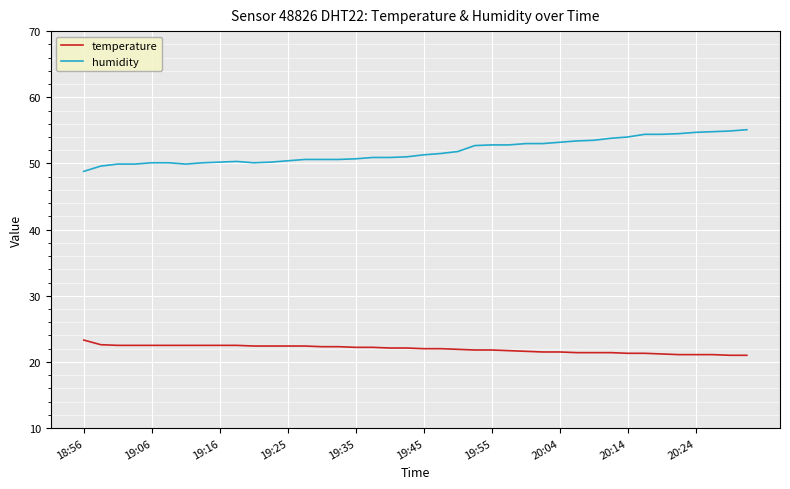

List the series in order of their peak value, lowest first.

temperature, humidity